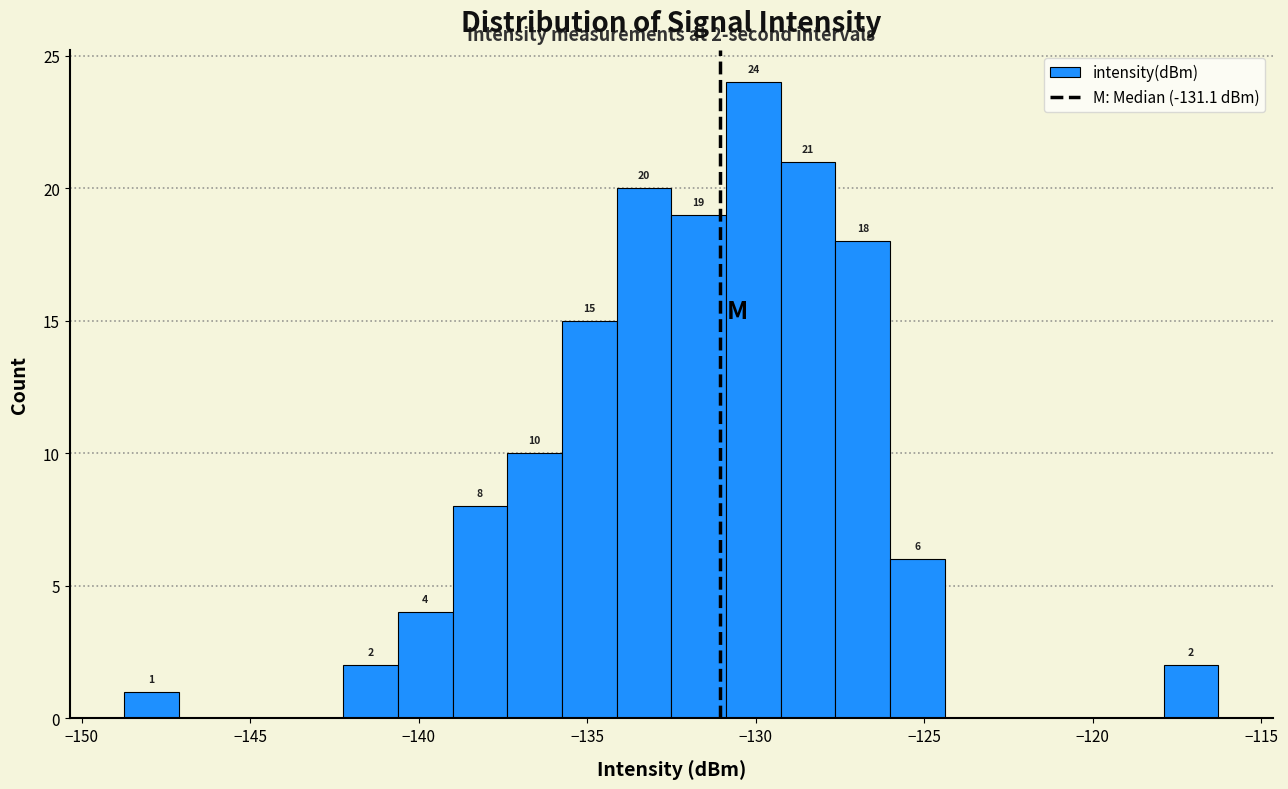

Around what value on the x-axis is the tallest bar? Give the approximate position of its centre, as read against the axis.

-130.0